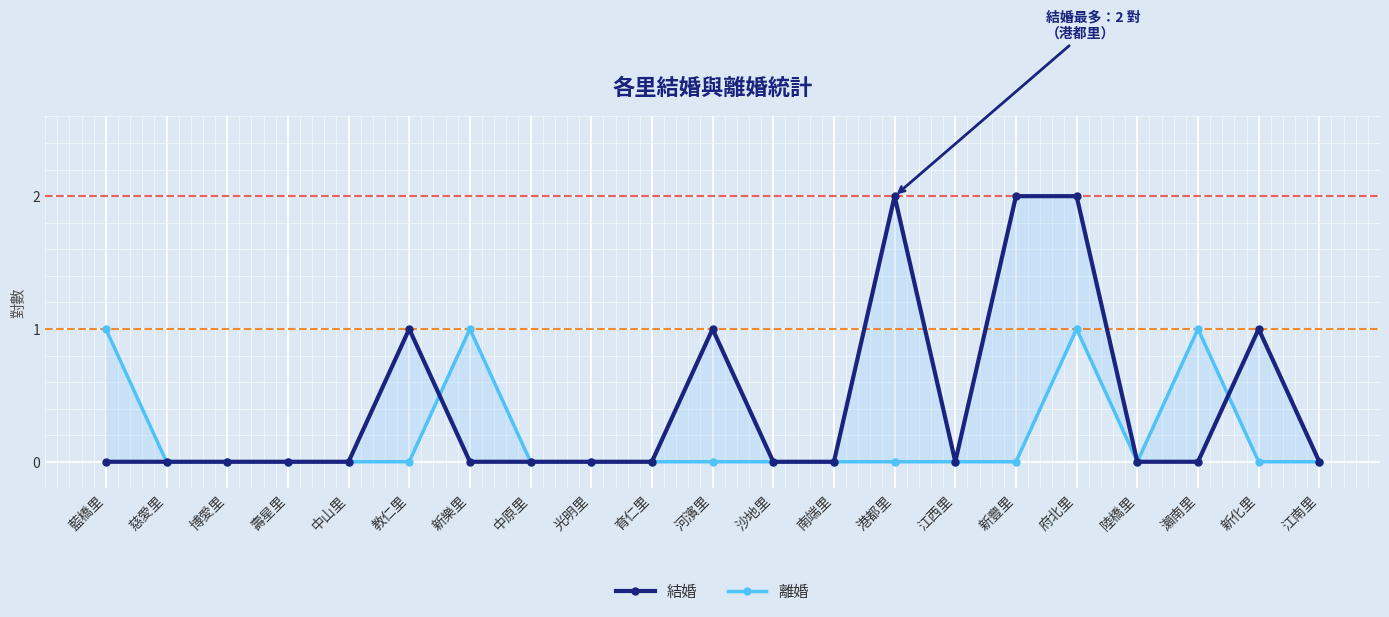

At which category does 離婚 reach its first local peak?

新樂里